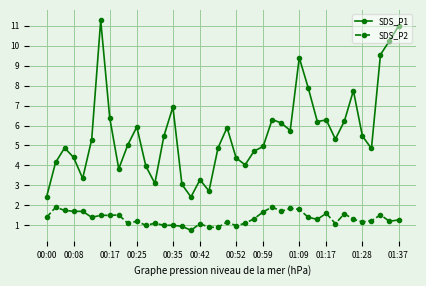

Which series has the widest spread of values?

SDS_P1